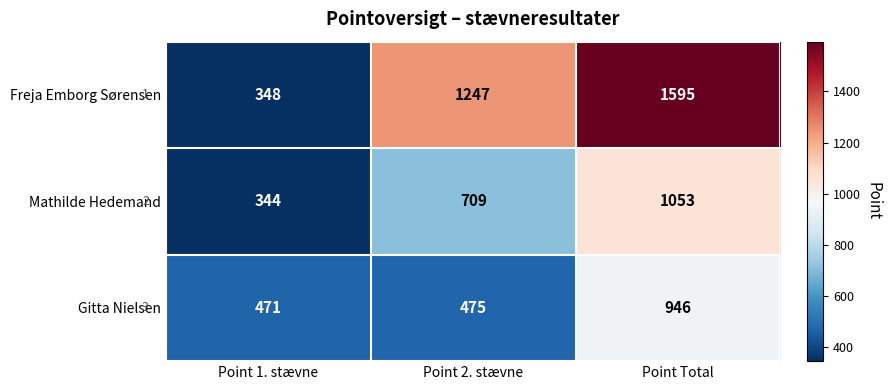

What is the minimum value for Freja Emborg Sørensen?

348